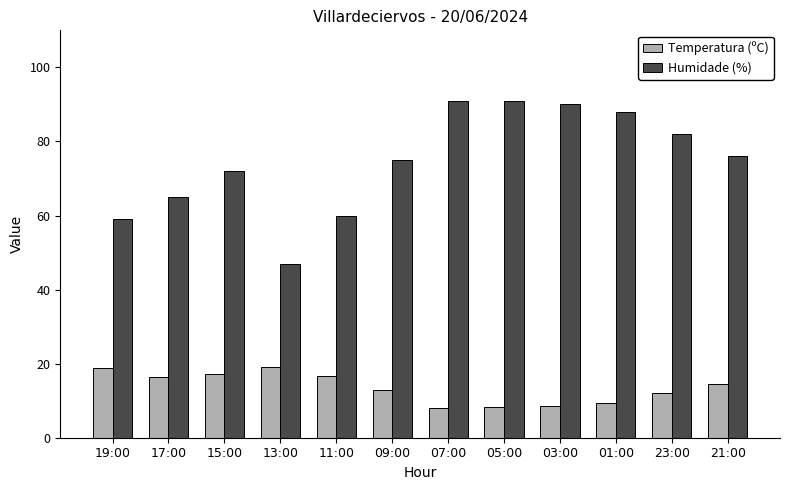

What is the minimum value for Temperatura (ºC)?

8.0